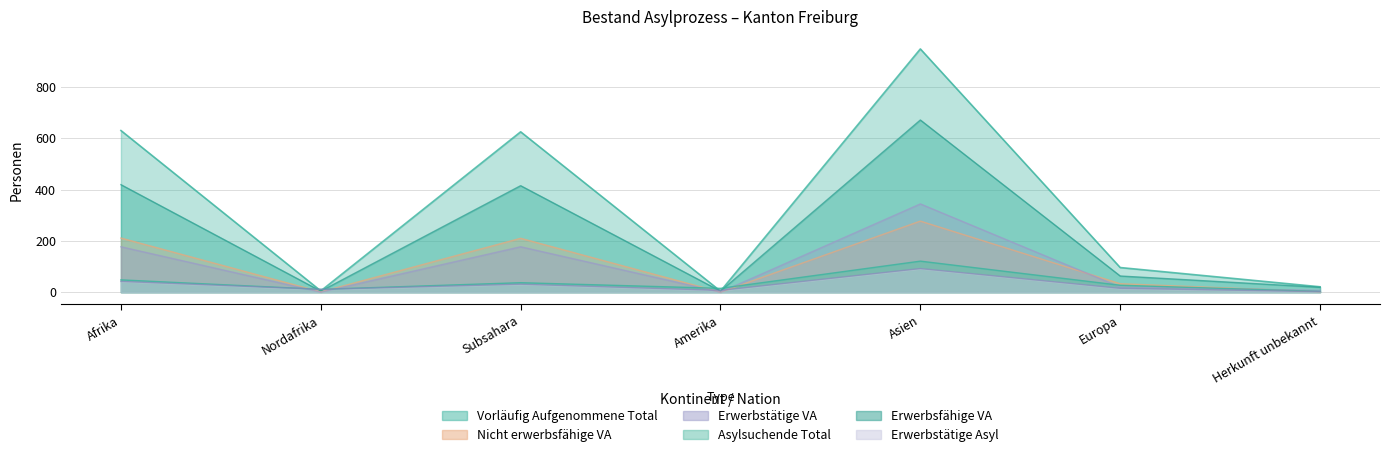

What is the label of the 5th point from the right?

Subsahara